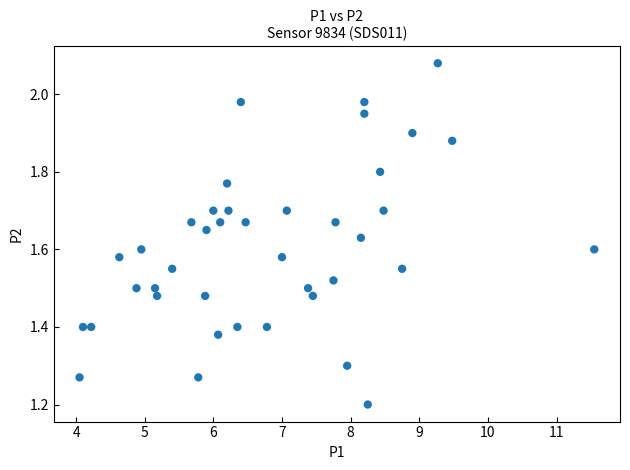

What is the range of X values (max minus min)?

7.5